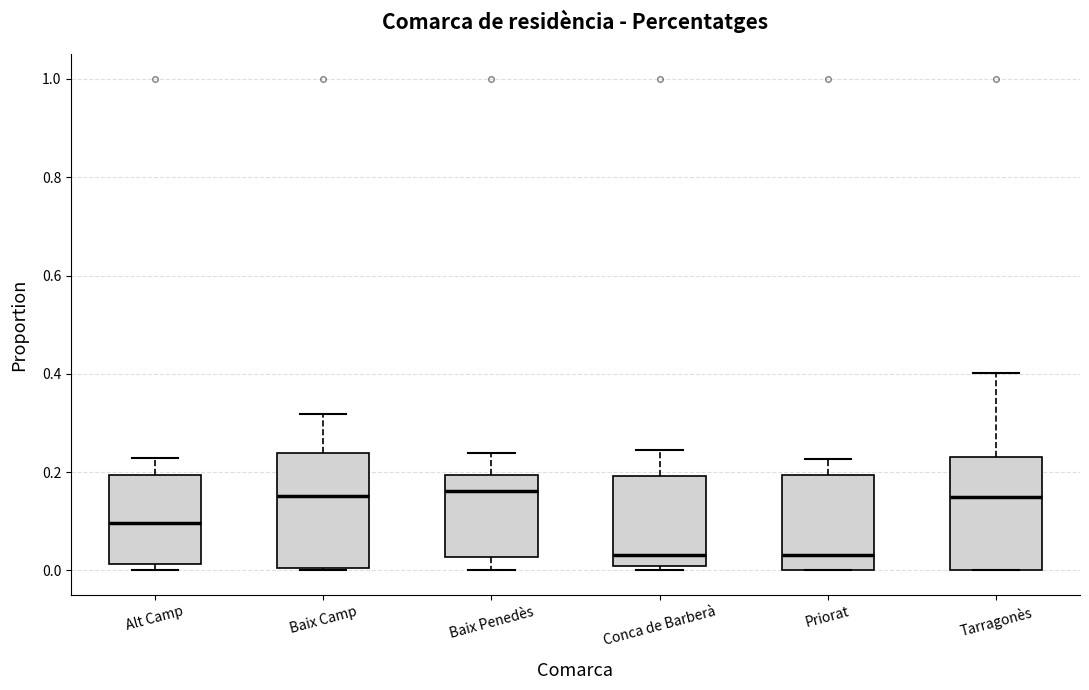

Where is the lower edge of the box for Baix Camp on the y-axis? The values are not printed on the chart, so give them approximately, as read against the axis.

0.00